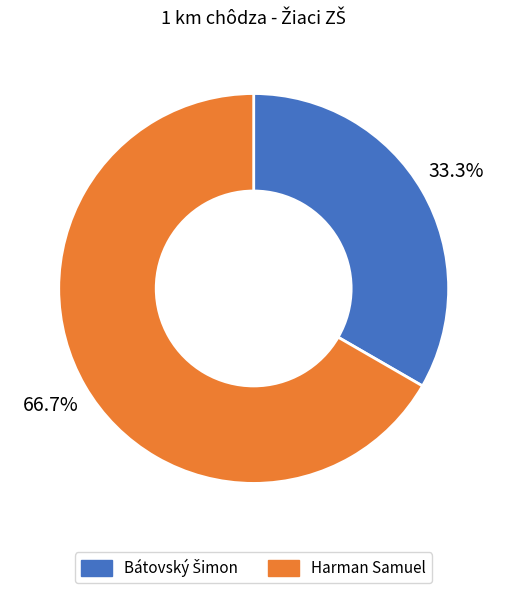

Which slice is the largest?

Harman Samuel